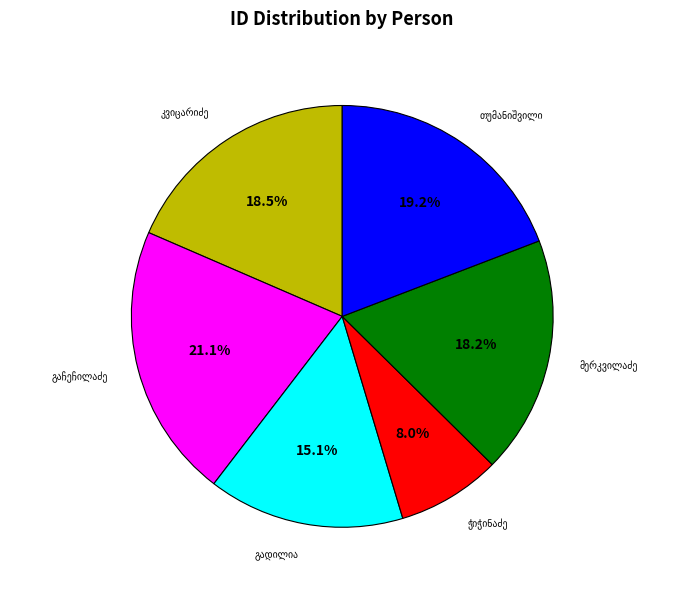

To the nearest percent, what is the average slice percentage?

17%